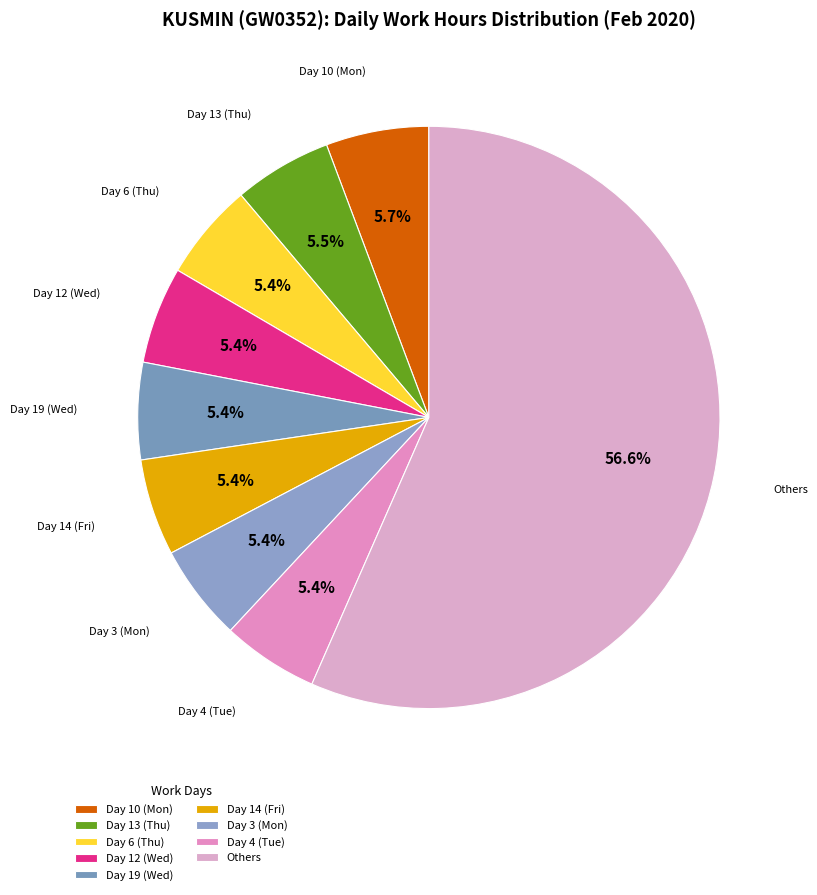

Which slice is the largest?

Others